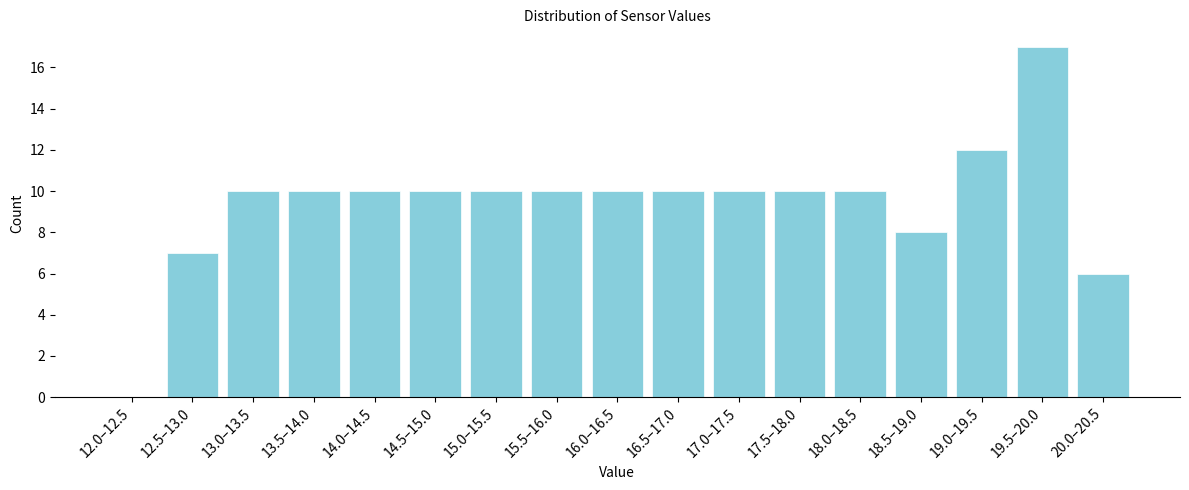

Reading right to left, extract all data points from this chart.

20.0–20.5=6	19.5–20.0=17	19.0–19.5=12	18.5–19.0=8	18.0–18.5=10	17.5–18.0=10	17.0–17.5=10	16.5–17.0=10	16.0–16.5=10	15.5–16.0=10	15.0–15.5=10	14.5–15.0=10	14.0–14.5=10	13.5–14.0=10	13.0–13.5=10	12.5–13.0=7	12.0–12.5=0